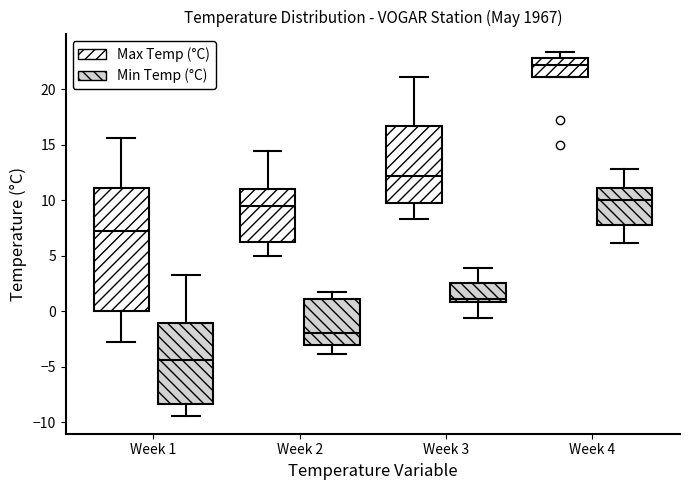

Which box's median line is the highest?

Week 4 (Max Temp (°C))